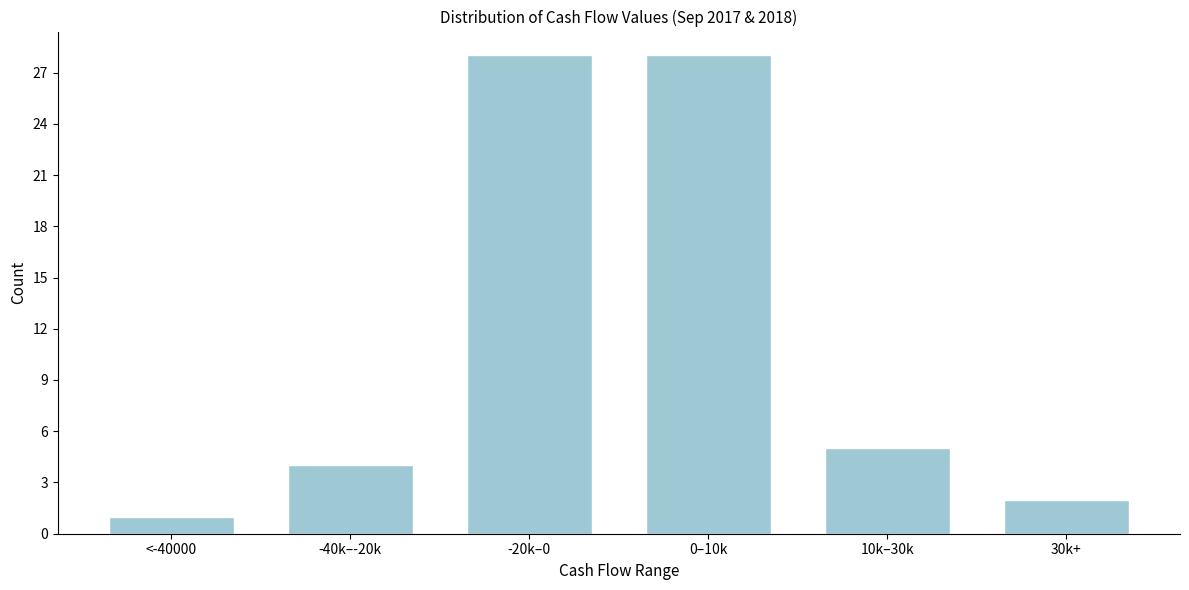

Reading left to right, extract all data points from this chart.

<-40000=1	-40k–-20k=4	-20k–0=28	0–10k=28	10k–30k=5	30k+=2